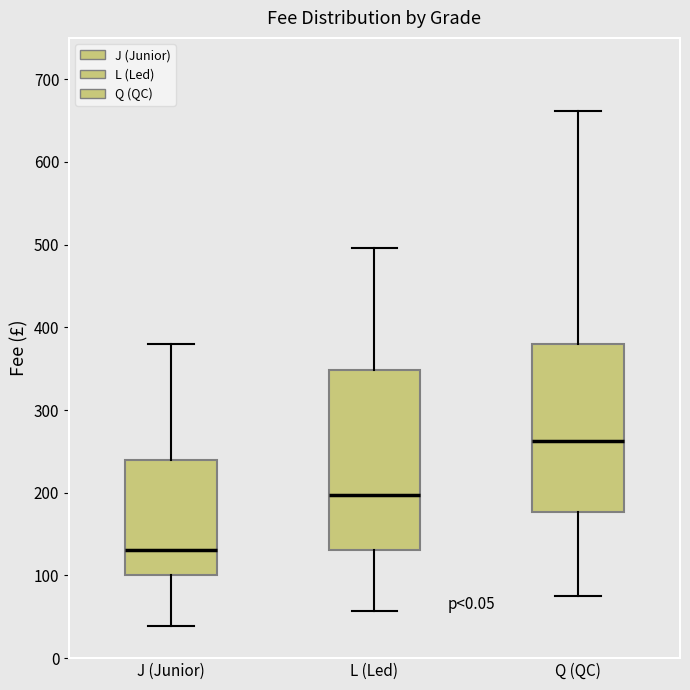

Which box has the lowest median line?

J (Junior)